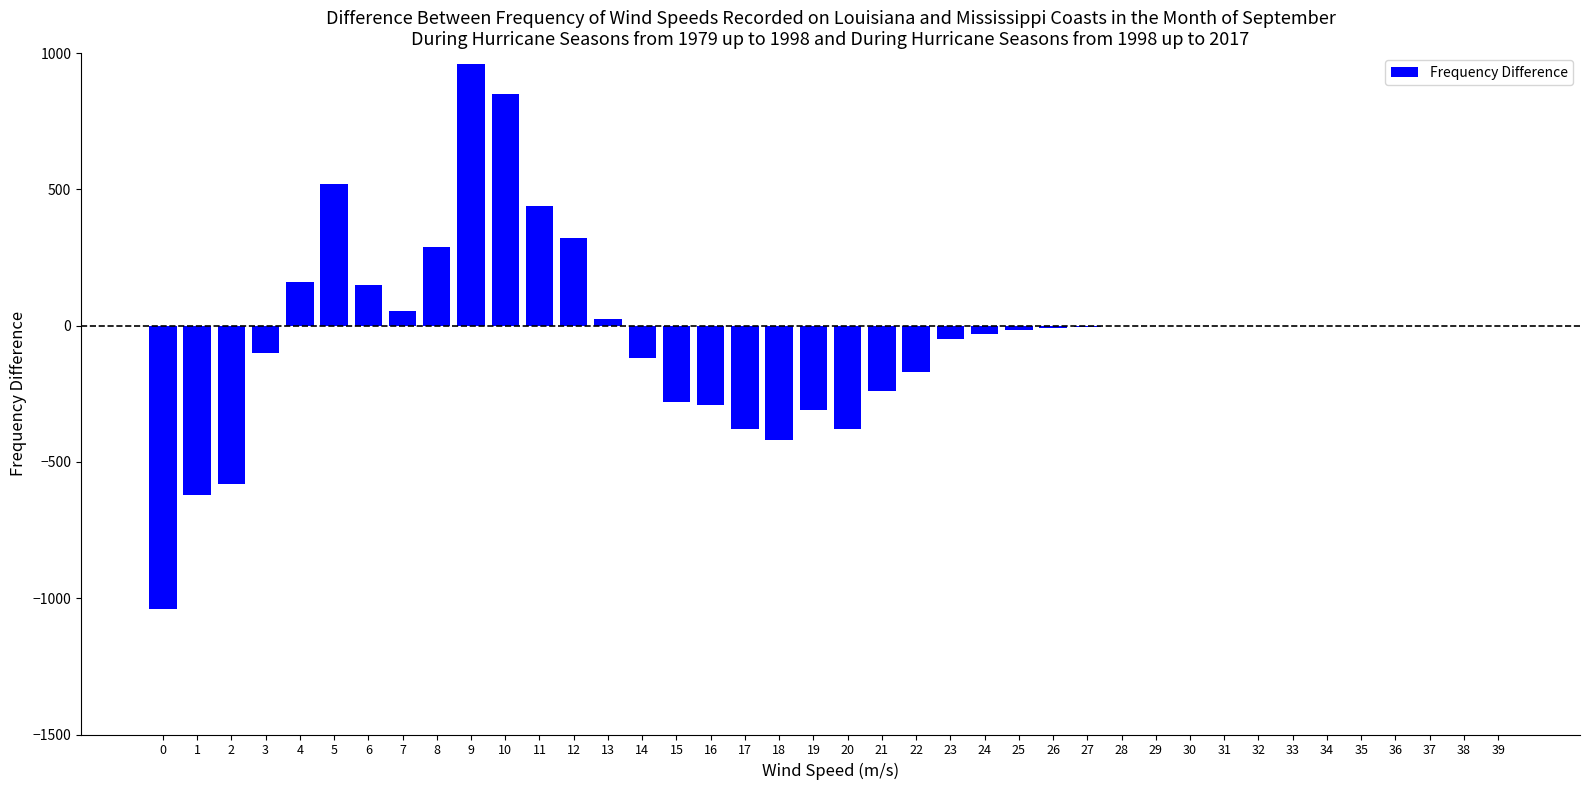

Is it true that the value at 35 is 706?

False